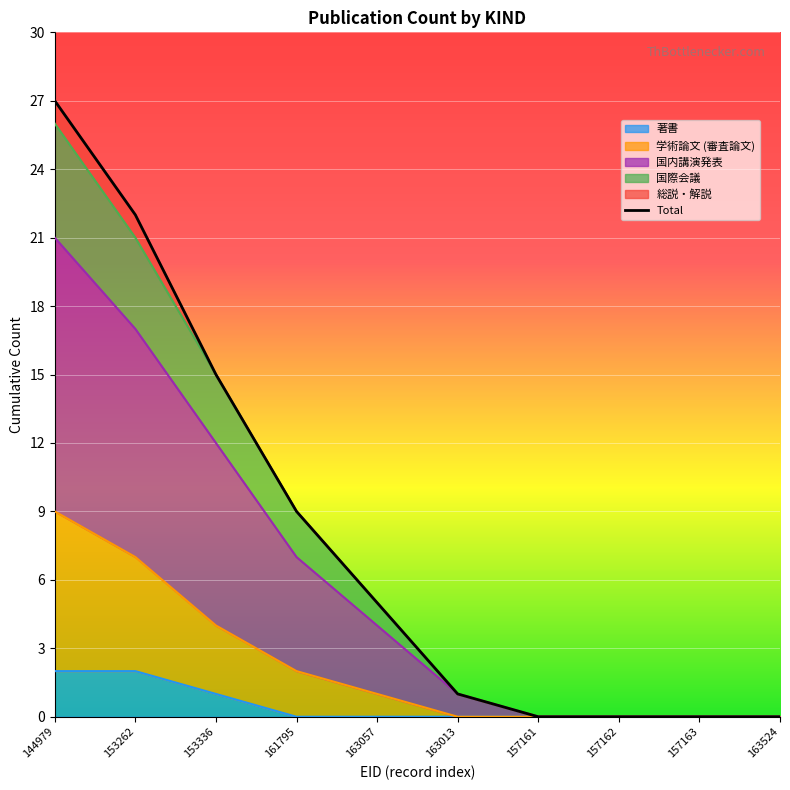

True or false: 国内講演発表 and 著書 cross at least once.

False